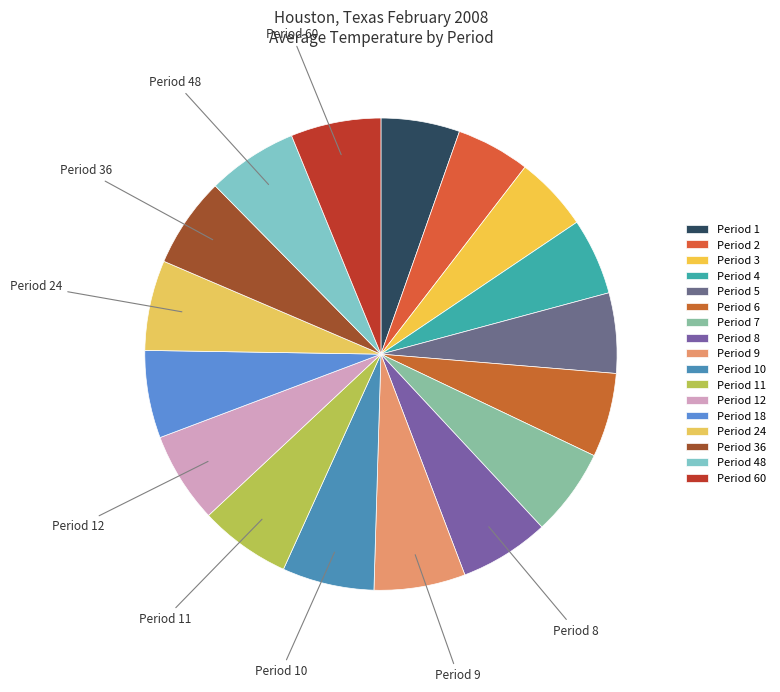

What is the change in value from Period 9 to Period 12?

-0.4